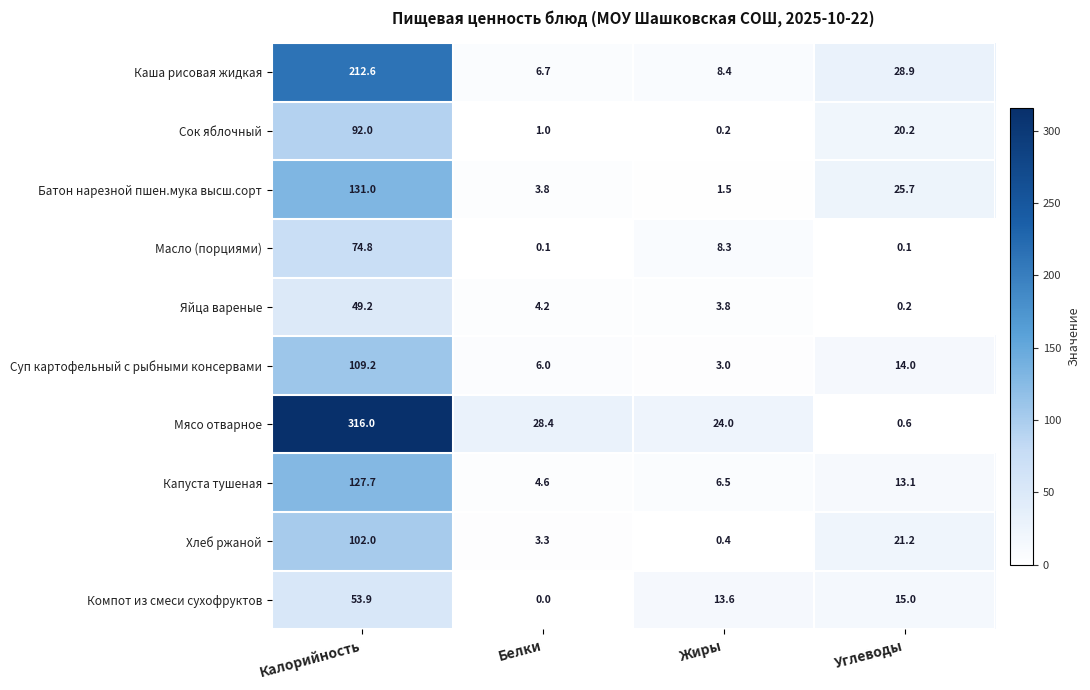

Where is Суп картофельный с рыбными консервами nearest to the value 56?

Углеводы